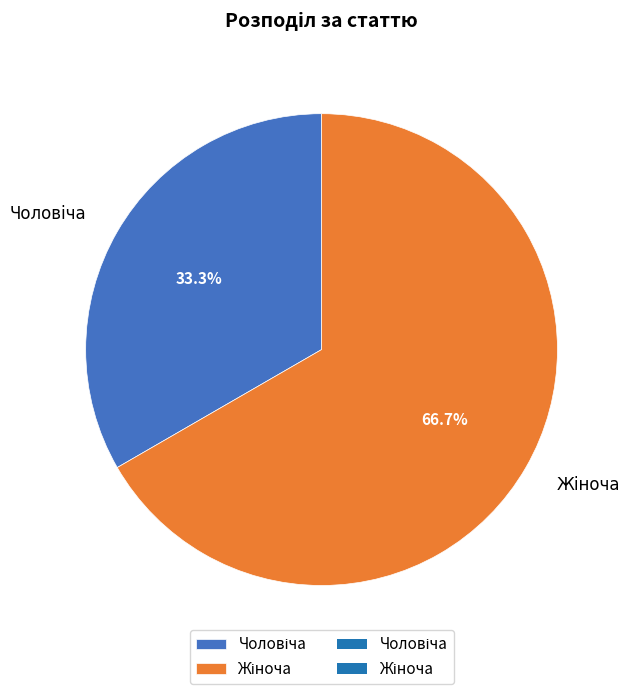

How many slices are in this pie chart?

2